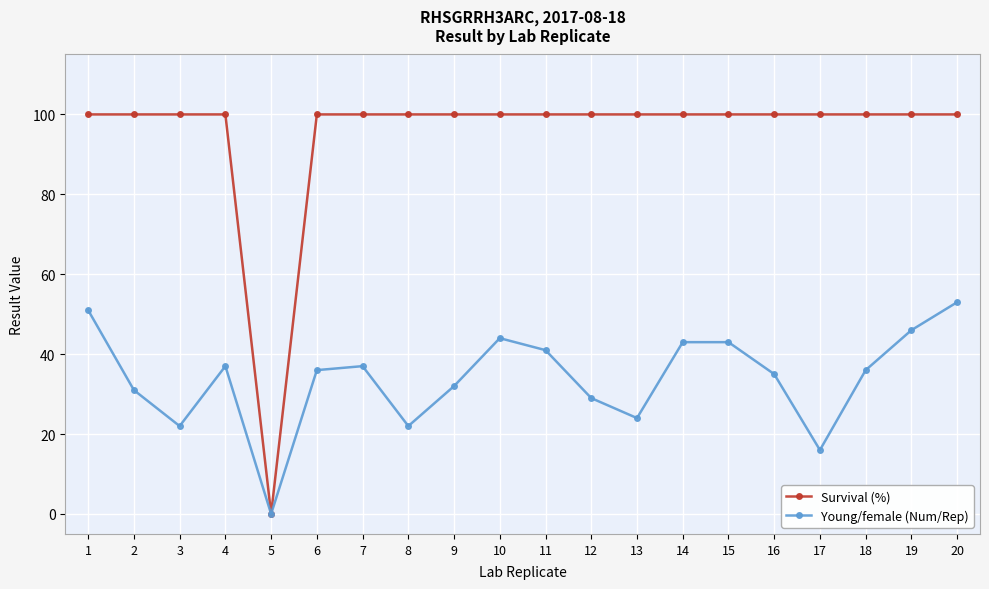

What is the maximum value shown in the chart?

100